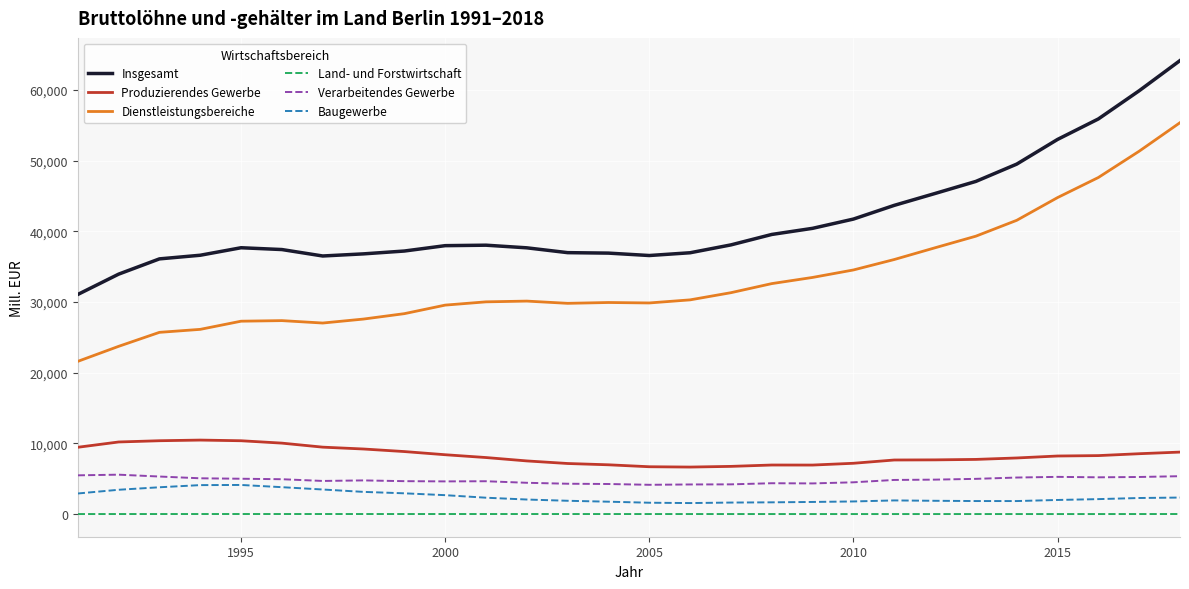

Does the chart display data point markers on the line(s)?

No